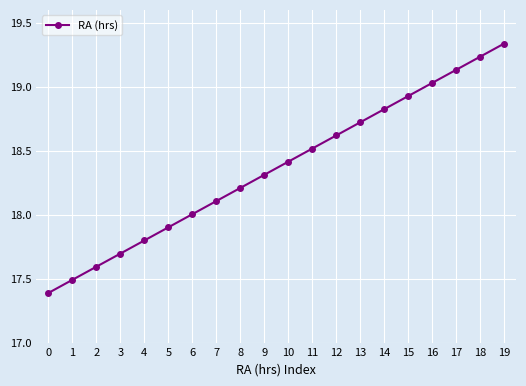

What is the minimum value shown in the chart?

17.4